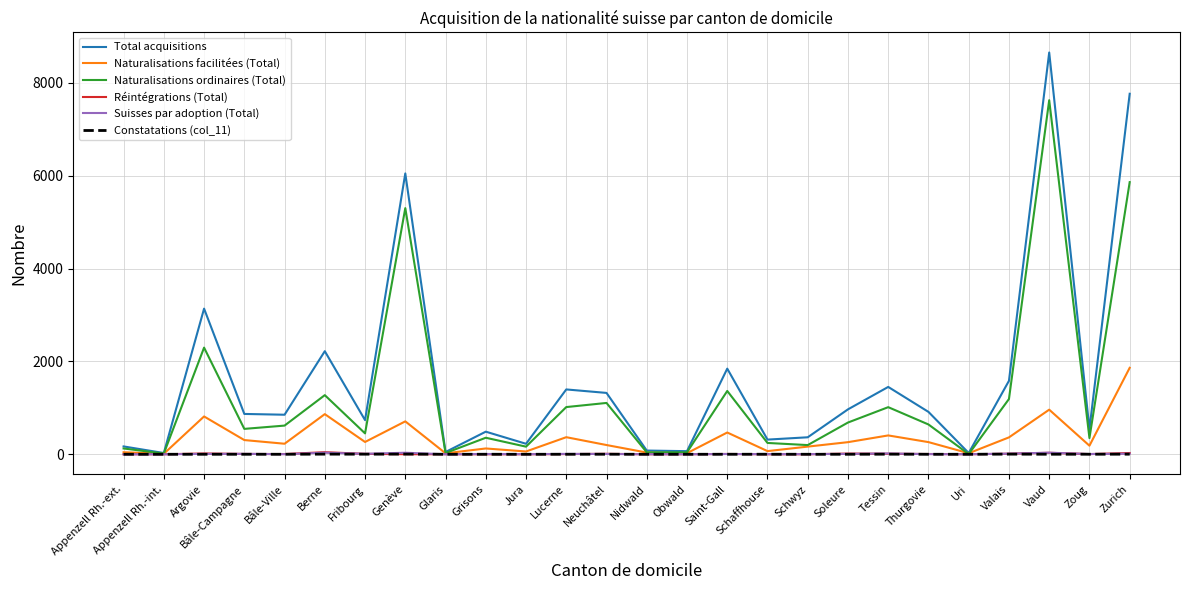

At which label is Total acquisitions closest to 4342?

Argovie